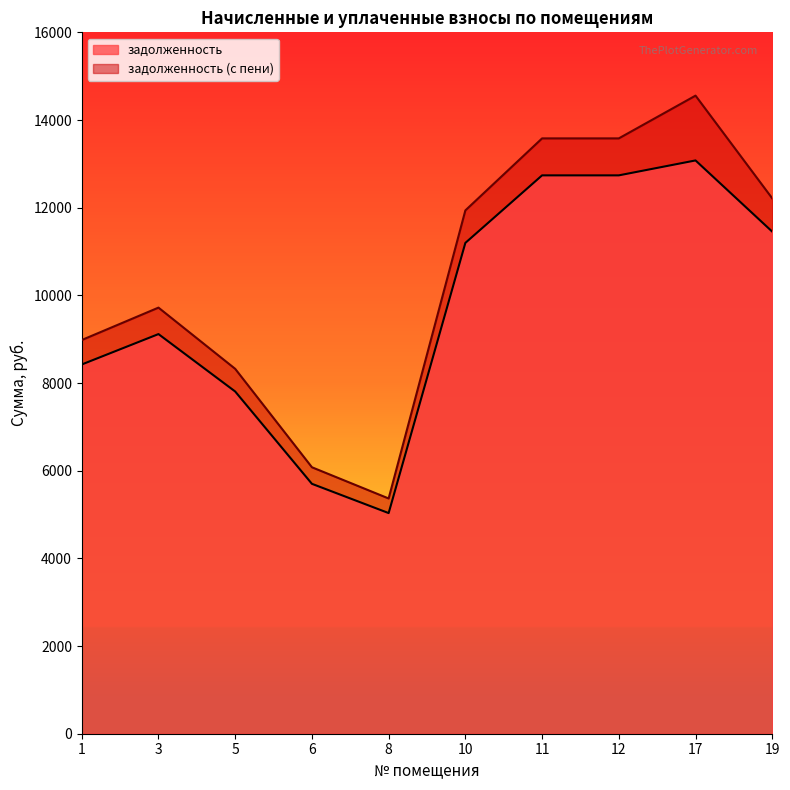

Is it true that задолженность (с пени) equals 8981.0 at 1?

True